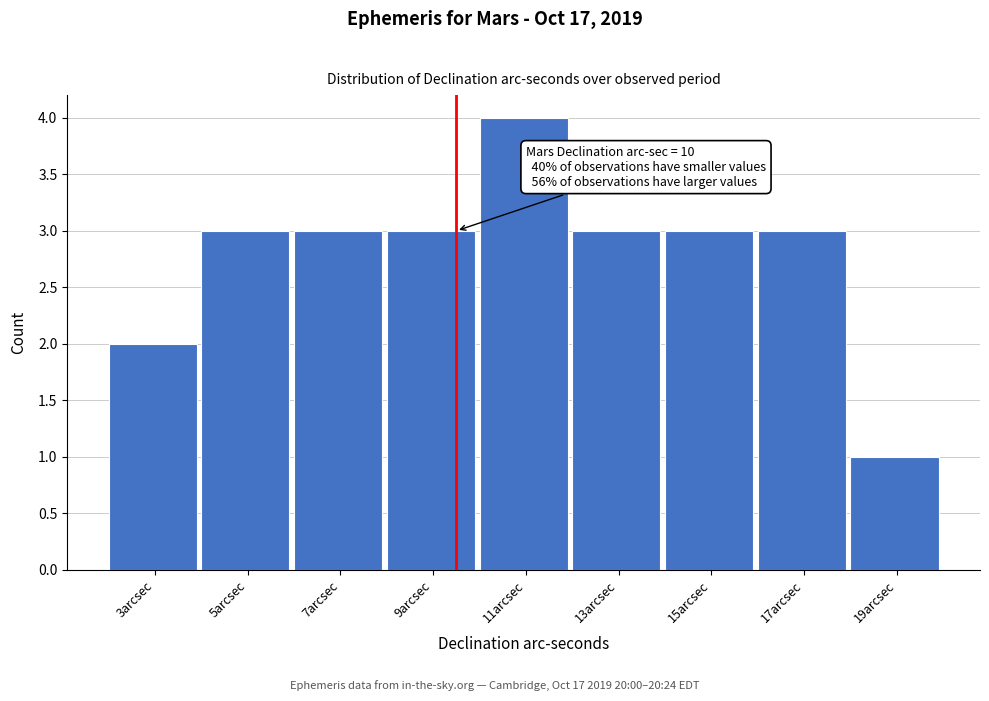

Reading left to right, transcribe all the data shown in this chart.

2	3	3	3	4	3	3	3	1